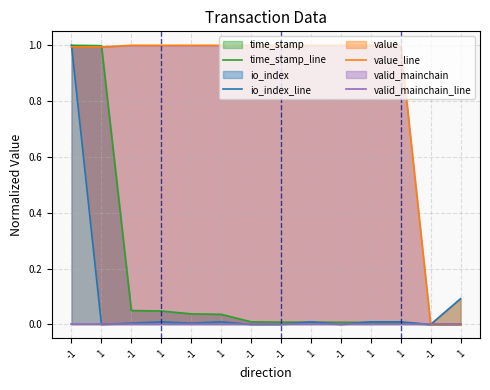

What is the label of the 11th point from the right?

1